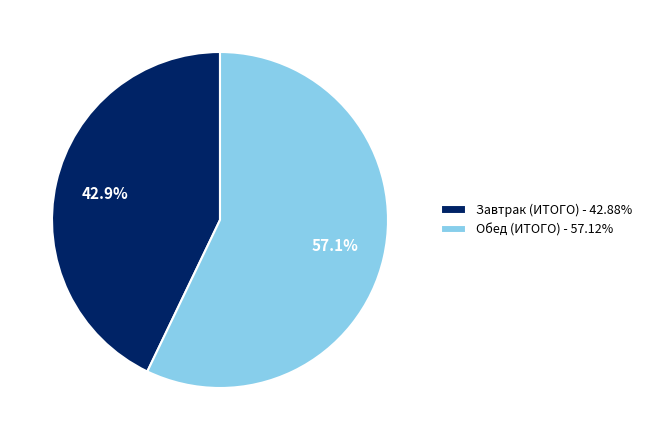

Combined, do Обед (ИТОГО) and Завтрак (ИТОГО) account for over 50%?

Yes